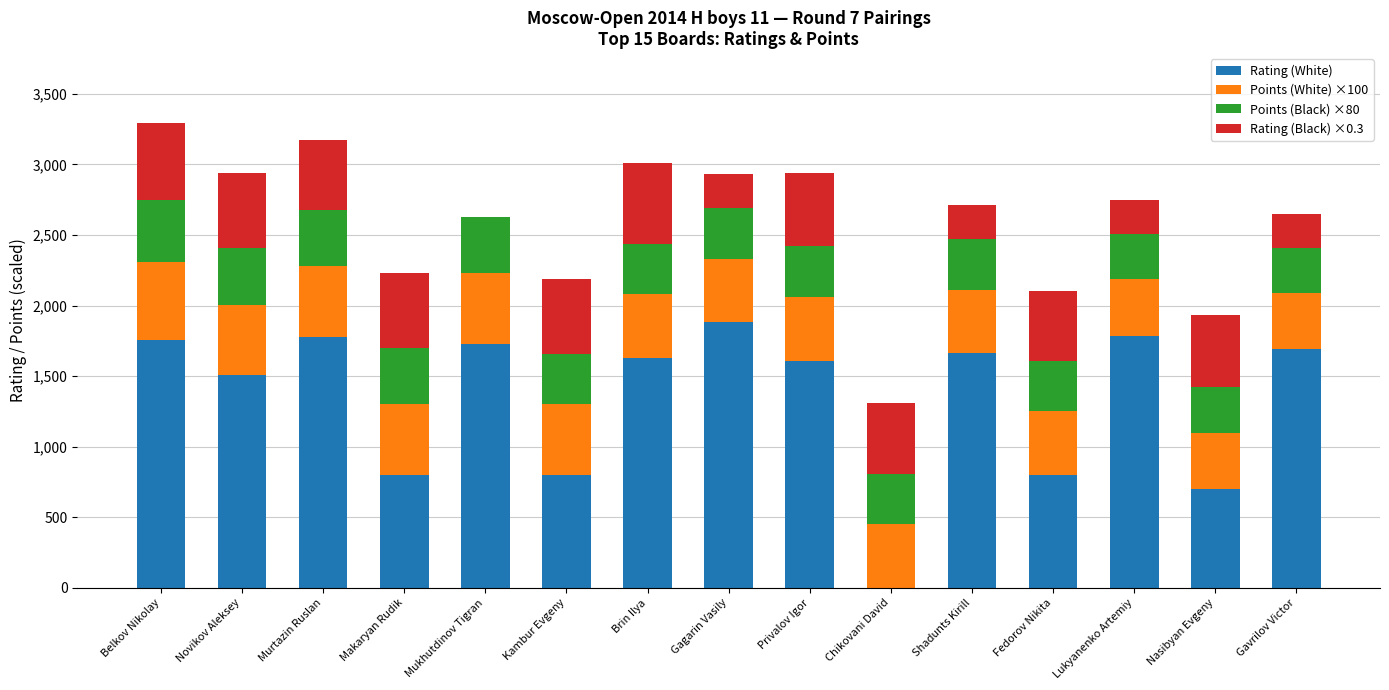

What is the sum of the Rating (White) values at Makaryan Rudik and Shadunts Kirill?

2464.0